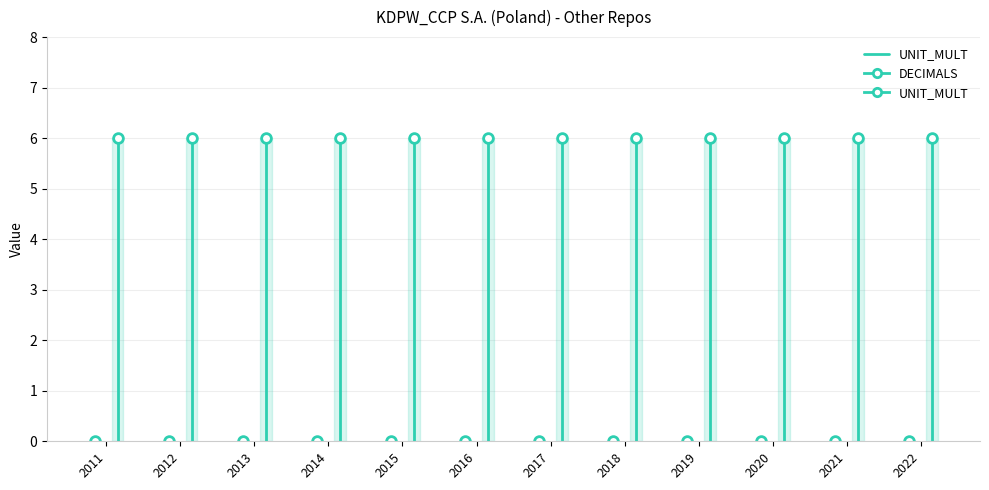

Where is the data nearest to the value 3?

2011